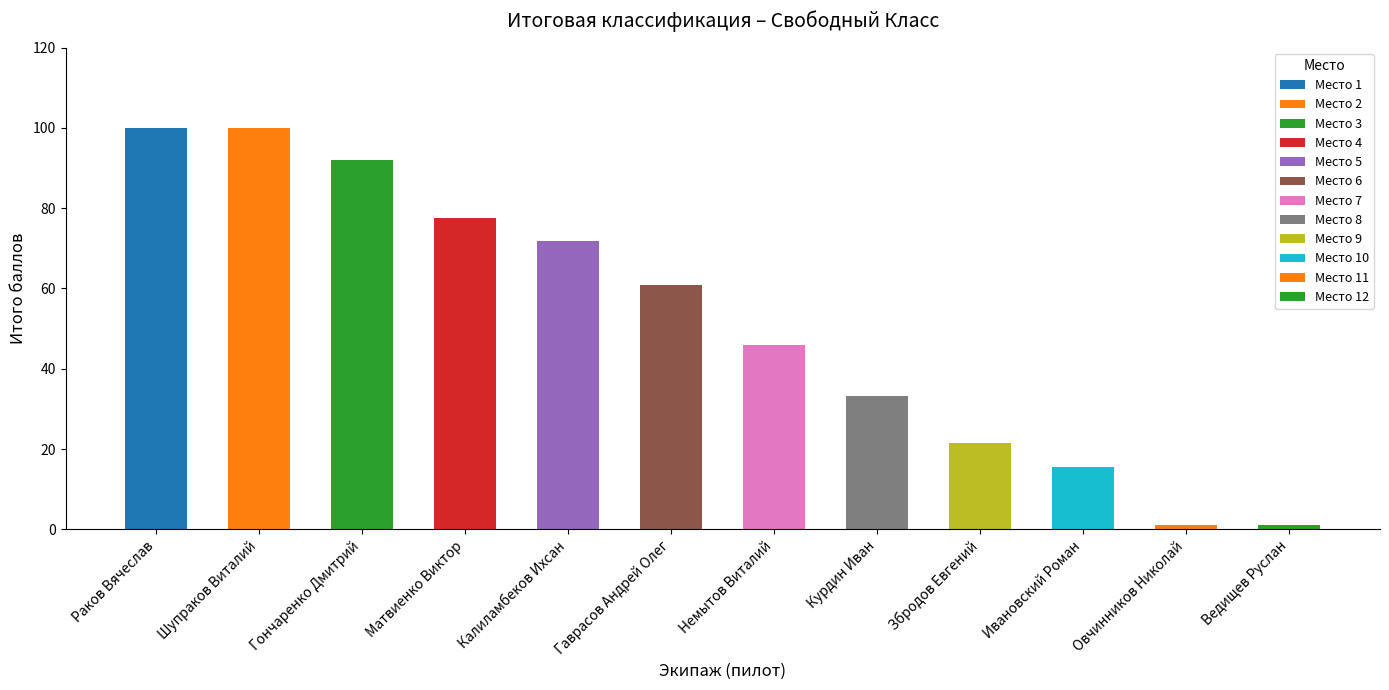

What is the difference between the Итого (баллы) values at Матвиенко Виктор and Збродов Евгений?

56.1